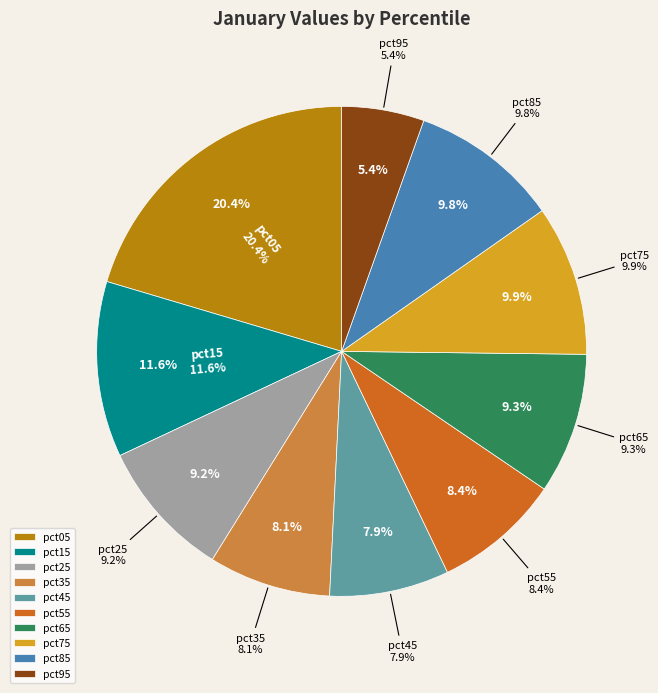

How many slices are in this pie chart?

10